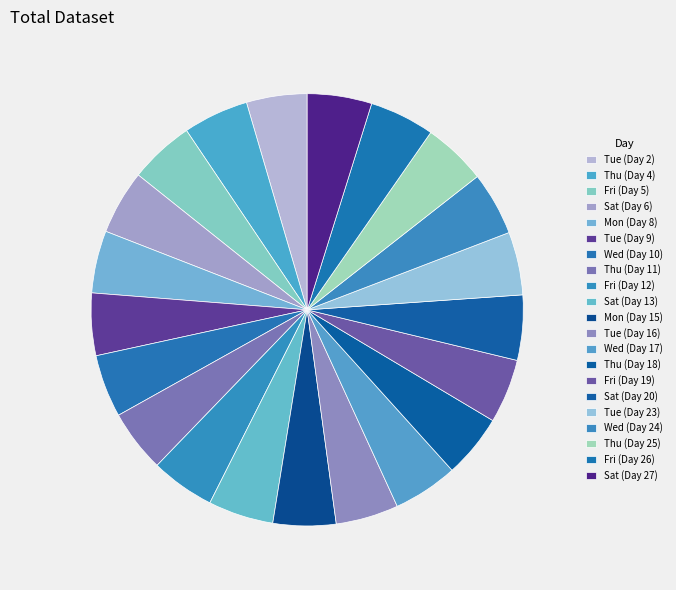

To the nearest percent, what percentage of the pie is Tue (Day 16)?

5%